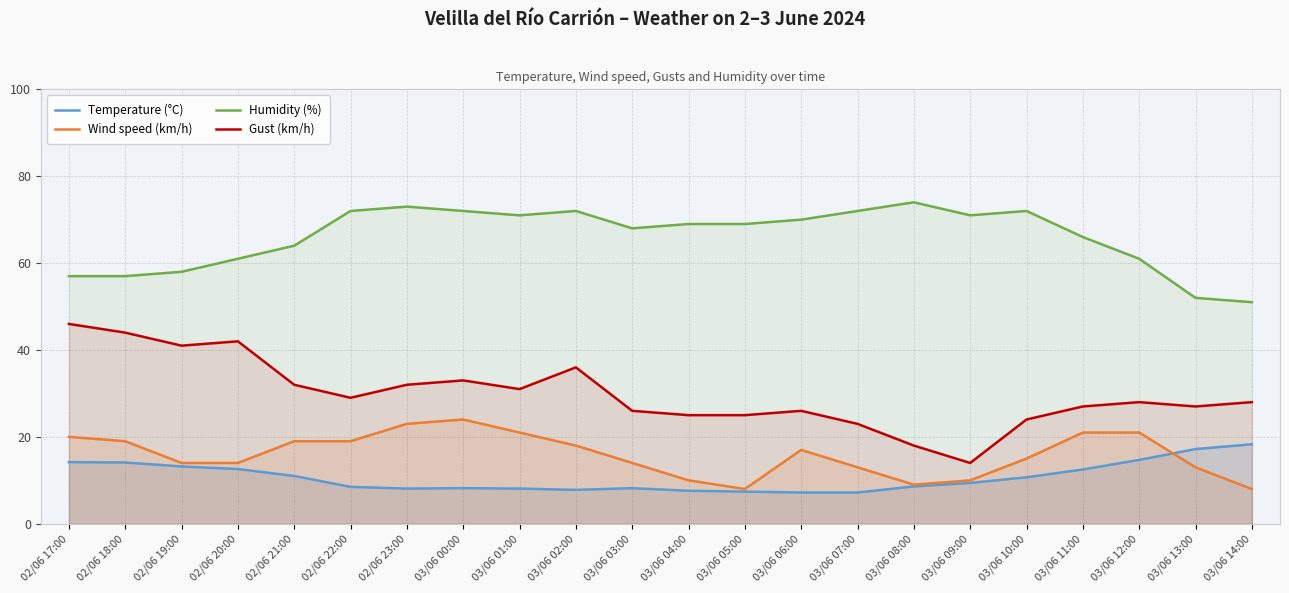

The Temperature (°C) series shows 12.6 at 02/06 20:00. True or false?

True